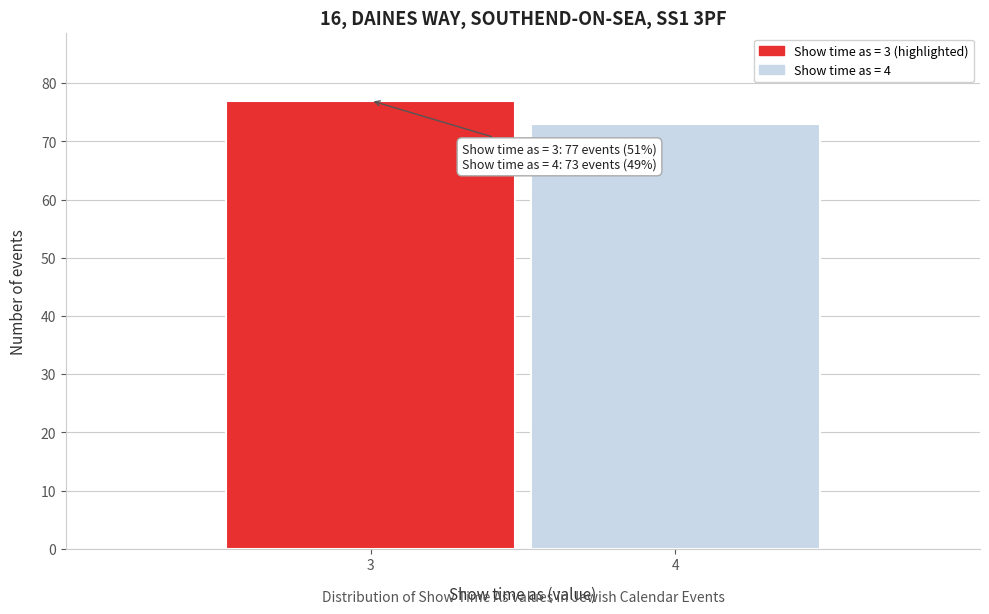

Reading left to right, list all the values displayed in this chart.

3=77	4=73